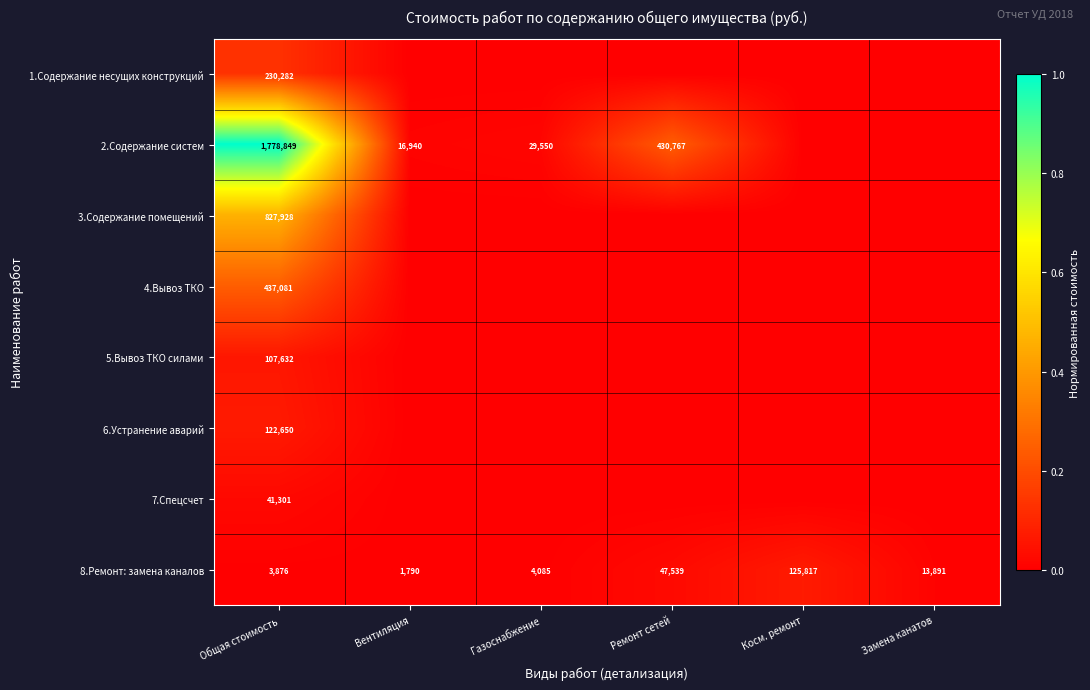

At which category does the chart reach its peak across all series?

Общая стоимость